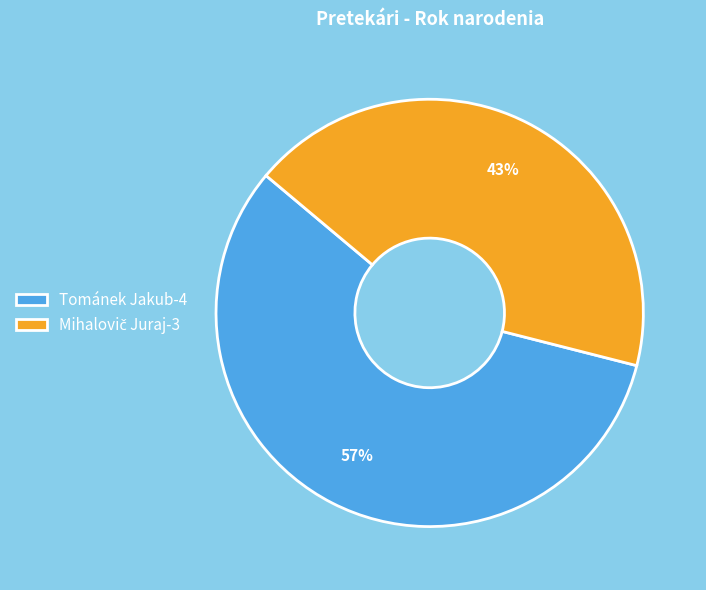

To the nearest percent, what is the average slice percentage?

50%